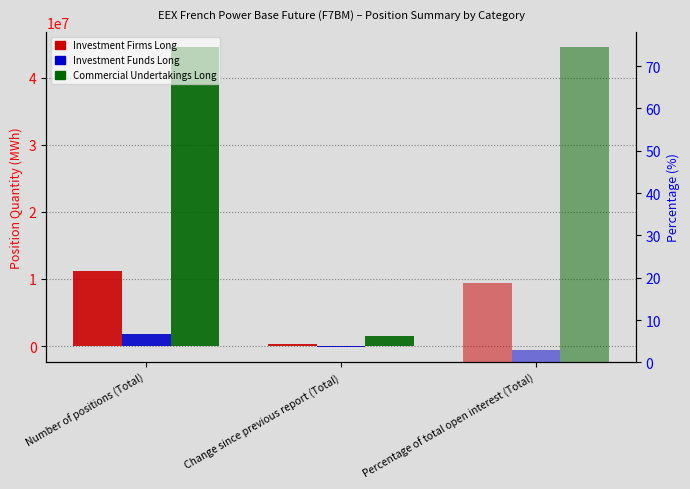

What are all the series names shown in the legend?

Investment Firms Long, Investment Funds Long, Commercial Undertakings Long